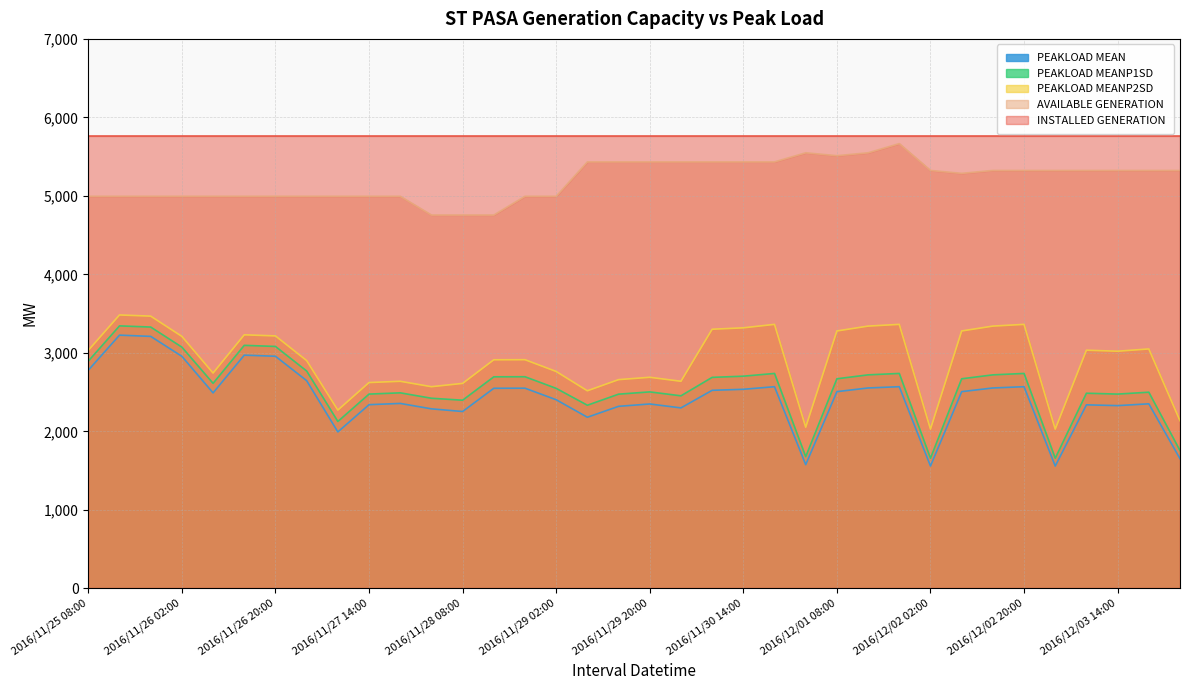

Does the chart display data point markers on the line(s)?

No